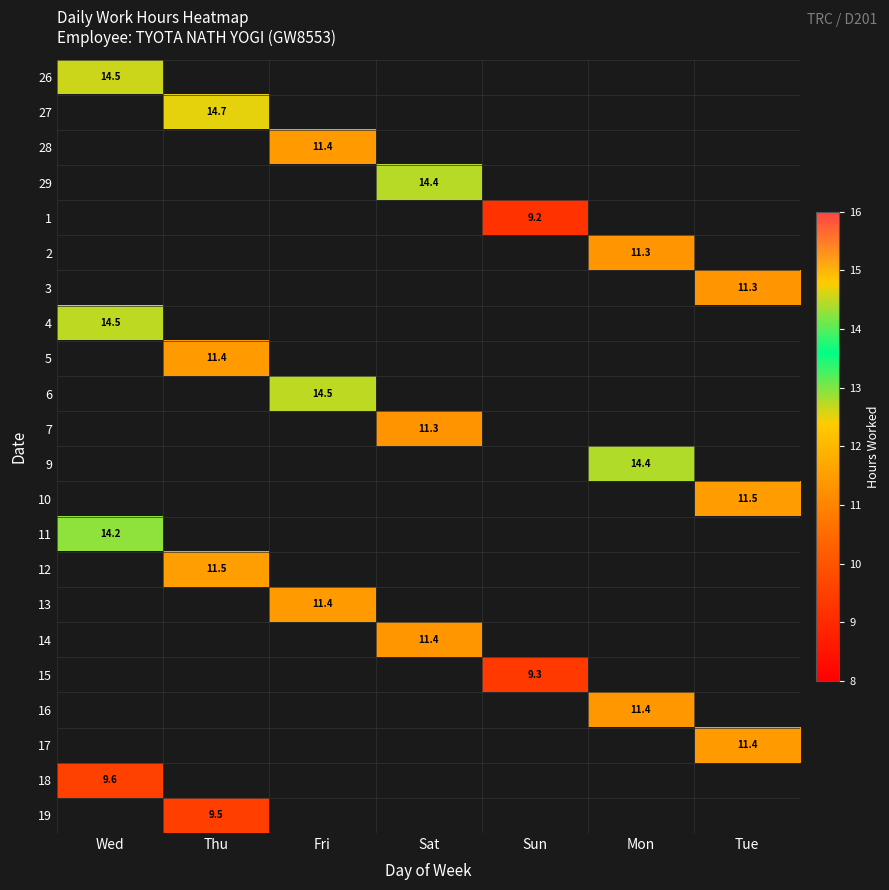

Is it true that 2 equals 15.9 at Mon?

False